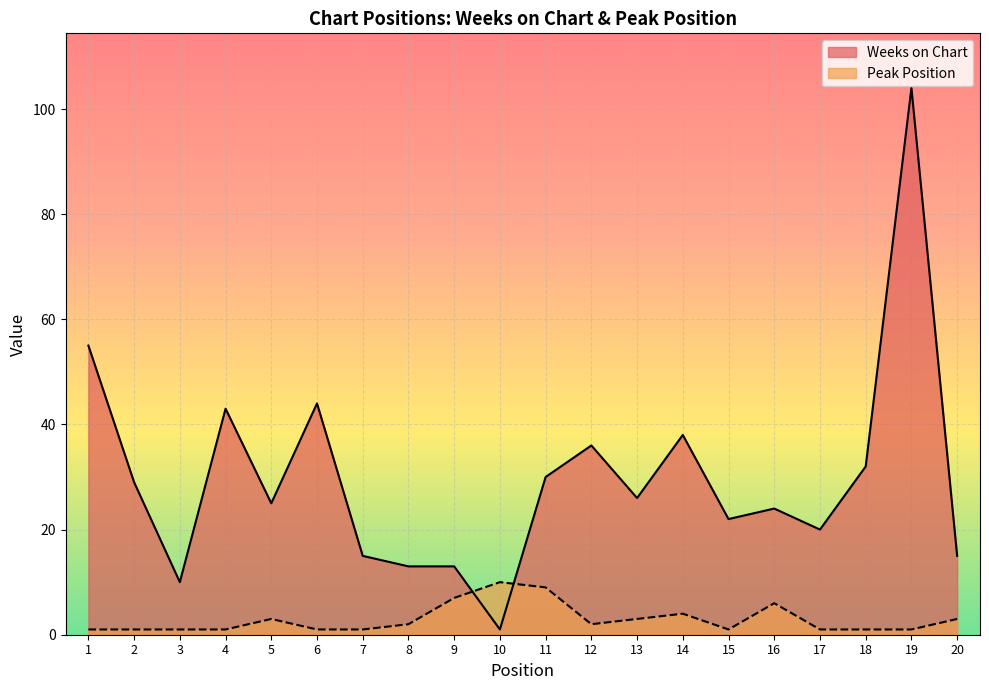

Reading left to right, extract all data points from this chart.

Weeks on Chart: 55	29	10	43	25	44	15	13	13	1	30	36	26	38	22	24	20	32	104	15
Peak Position: 1	1	1	1	3	1	1	2	7	10	9	2	3	4	1	6	1	1	1	3